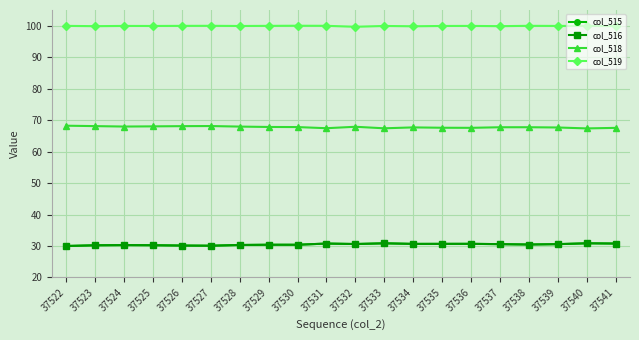

What is the difference between the highest and lowest values at 37541?

69.1